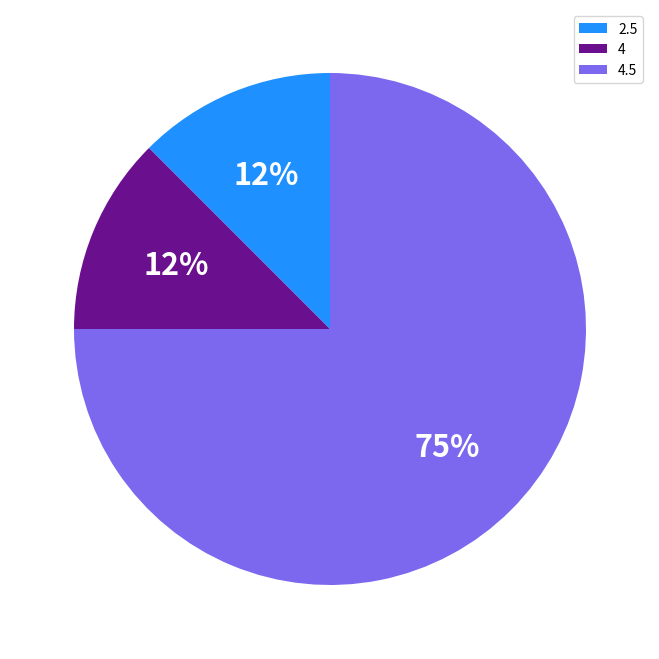

Which category has the biggest portion of the pie?

4.5